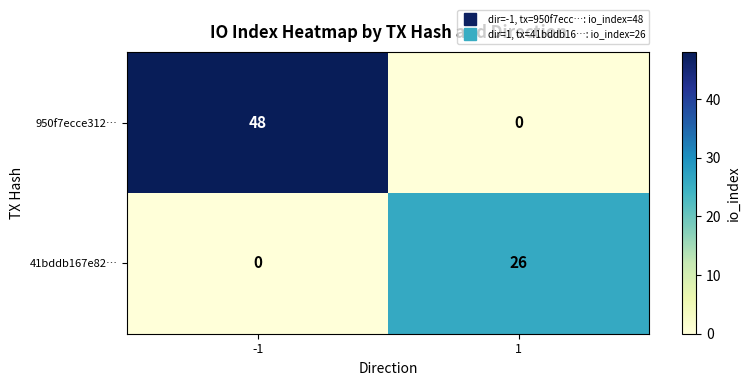

What is the greatest value displayed?

48